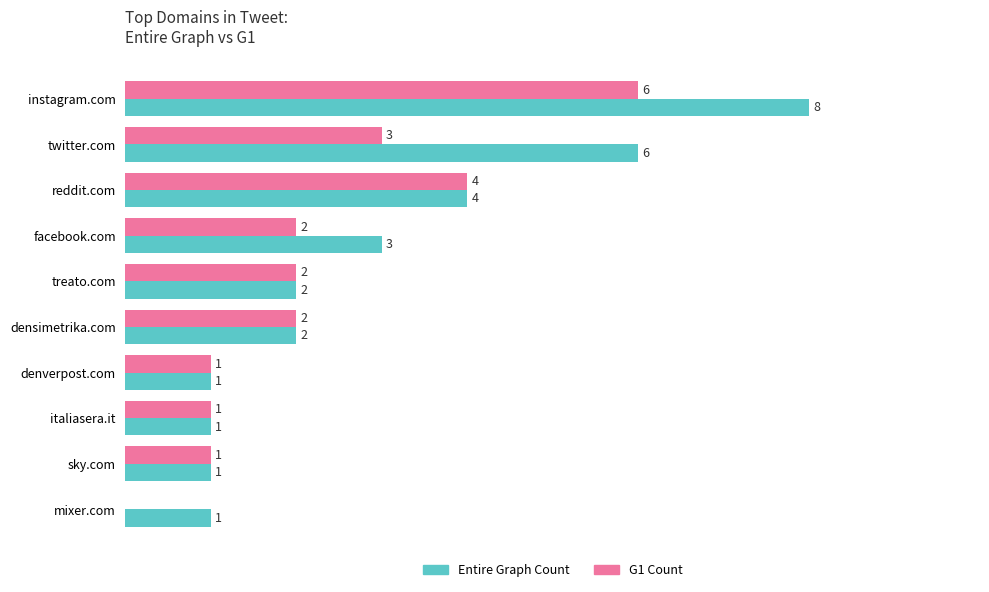

Which category has the highest value across all series?

instagram.com